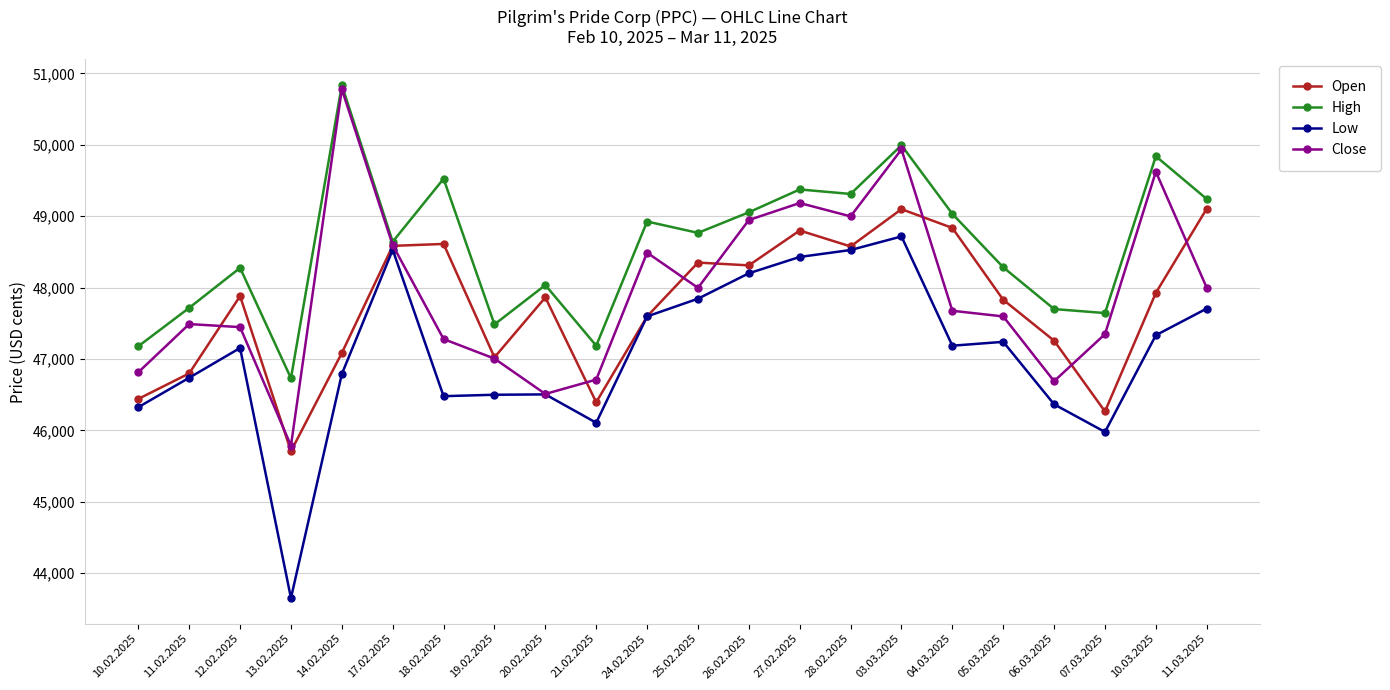

What is the label of the 7th point from the left?

18.02.2025